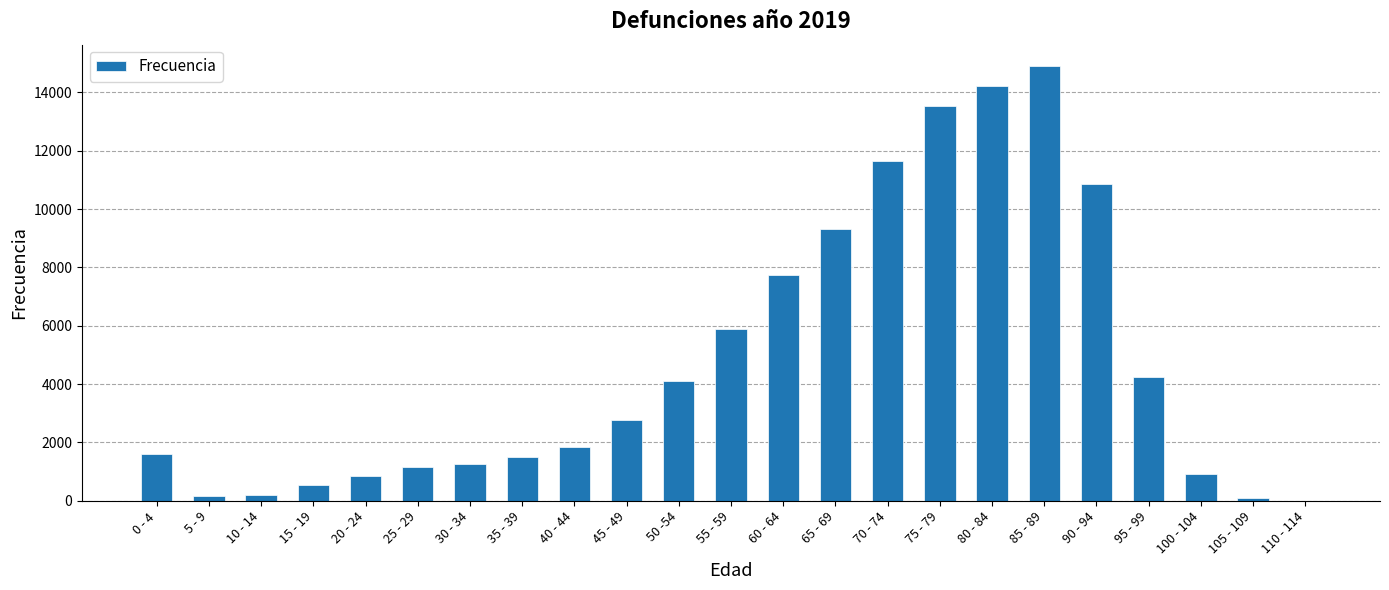

What is the sum of all values?

109345